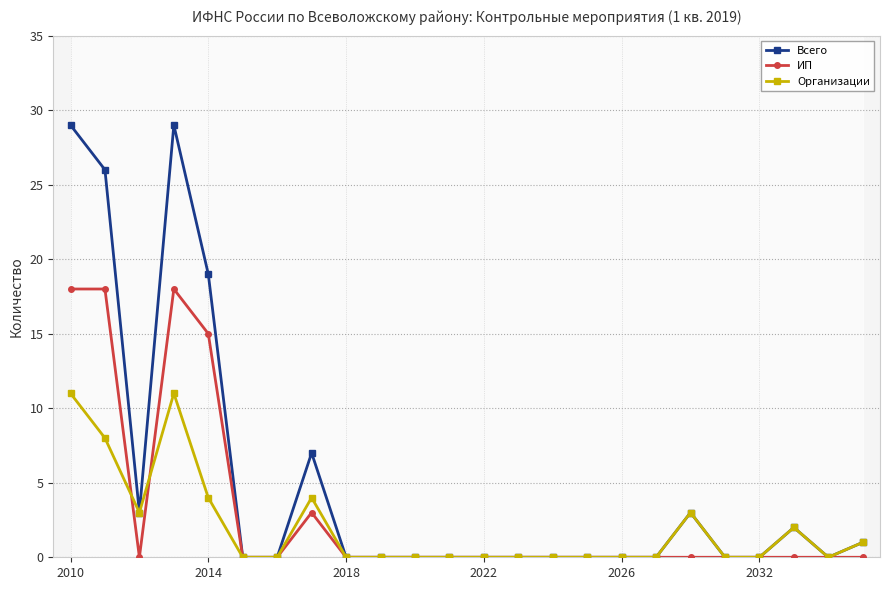

After their last crossing, which series has the higher values: Организации or ИП?

ИП